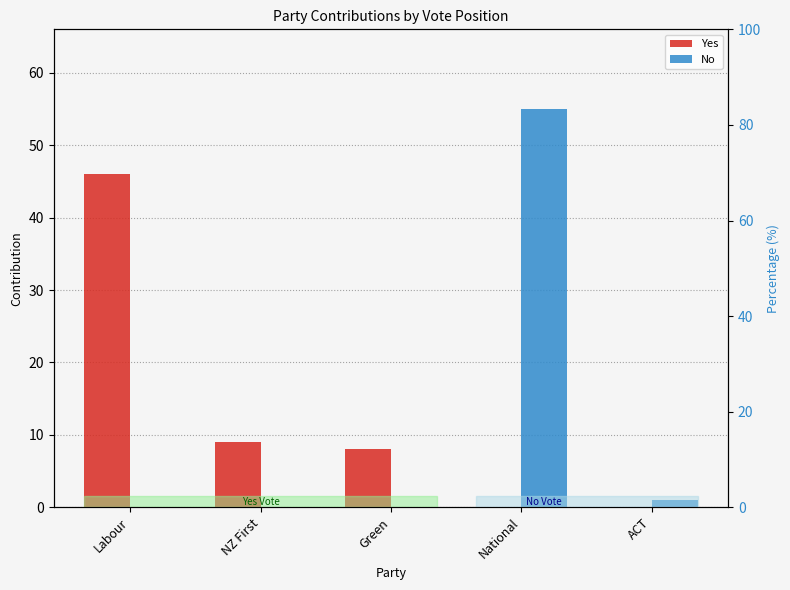

The value of Yes at Green is 2. True or false?

False